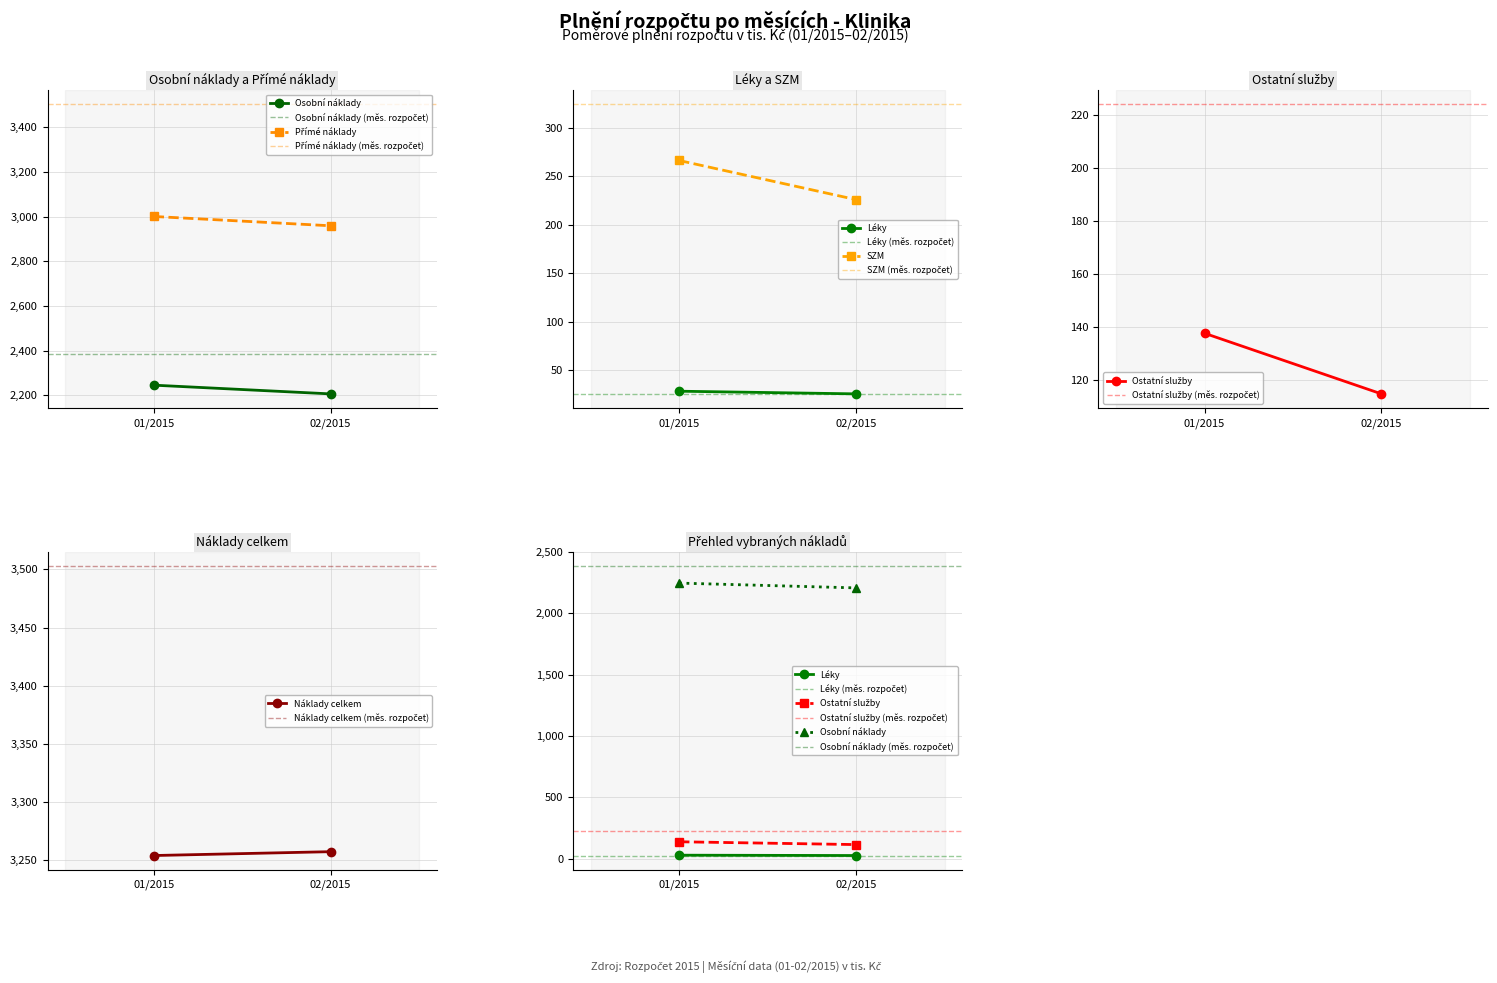

List the series in order of their peak value, highest first.

Náklady celkem, Přímé náklady, Osobní náklady, SZM, Ostatní služby, Léky